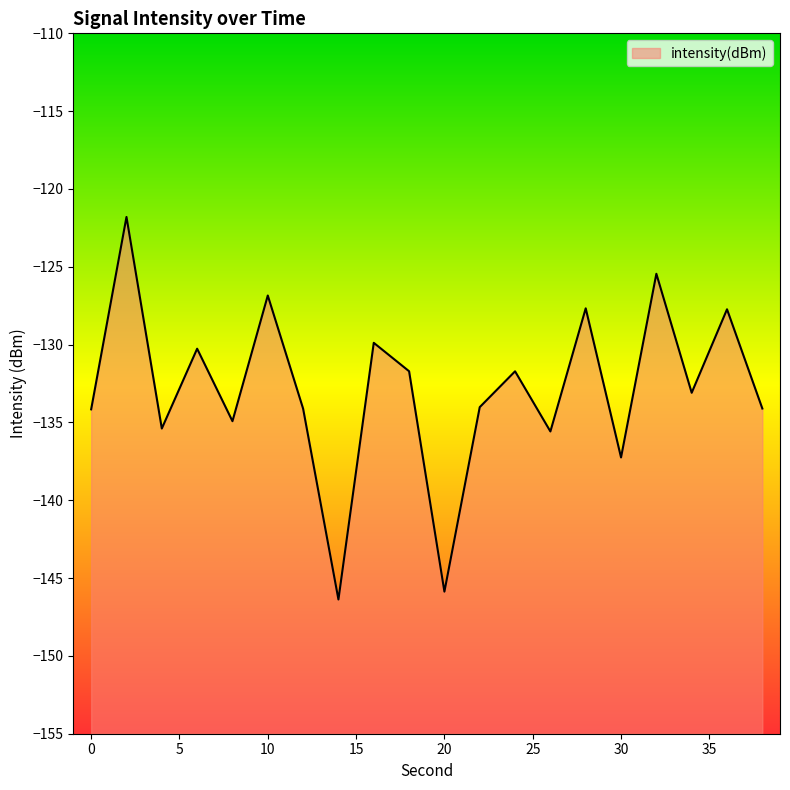

What is the change in value from 4 to 22?

+1.4